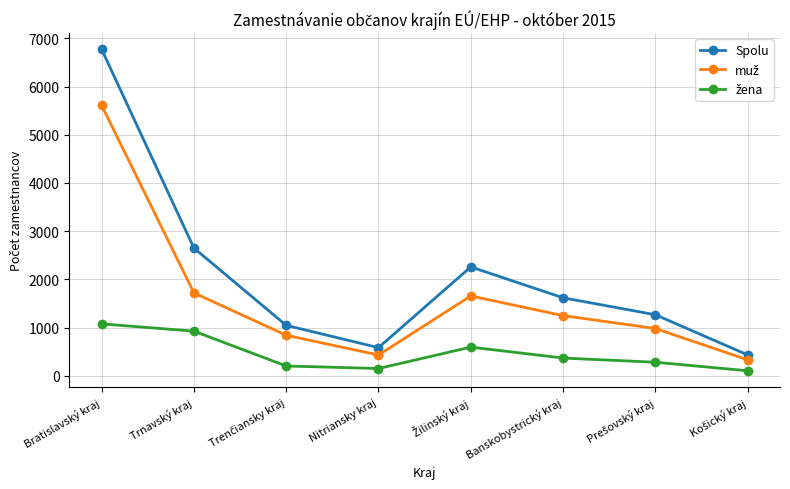

Which series has the widest spread of values?

Spolu